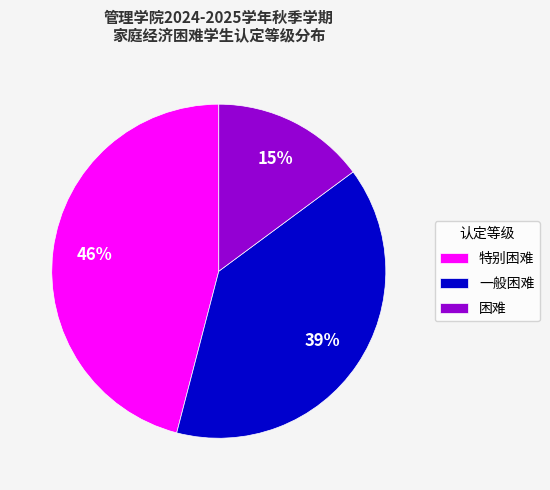

To the nearest percent, what is the difference between the 困难 and 特别困难 slice percentages?

31%